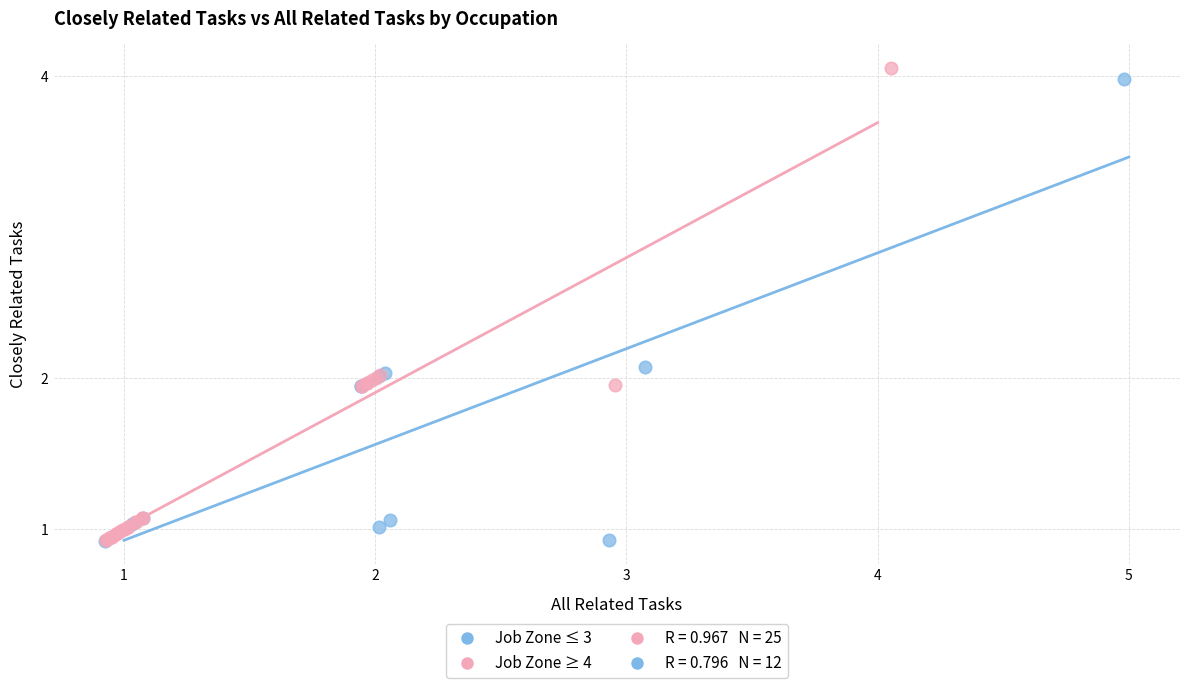

Which series has the widest spread of Y values?

Job Zone ≥ 4